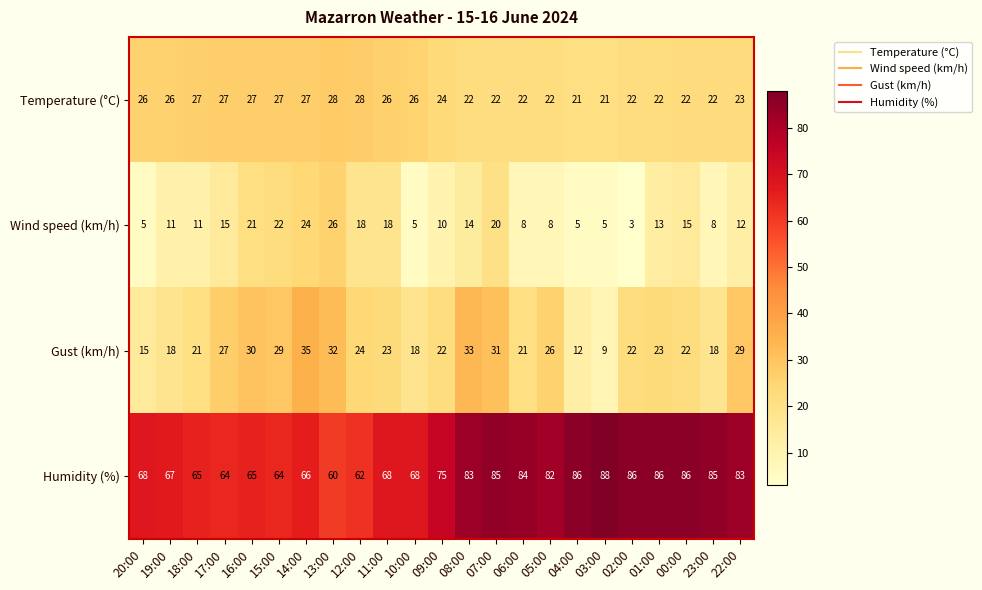

How many data points does each series have?

23